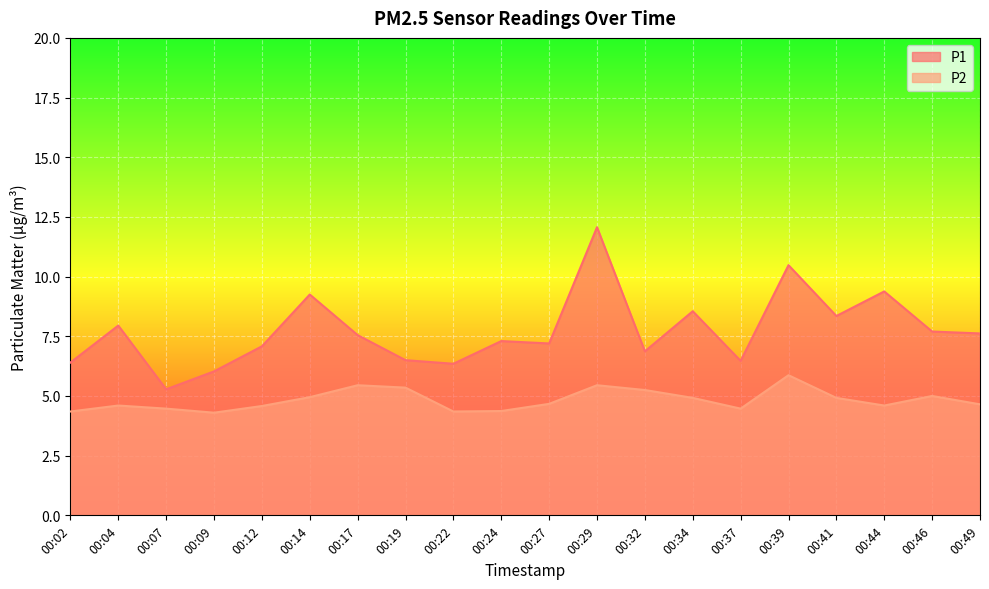

The P1 series shows 15.1 at 00:44. True or false?

False